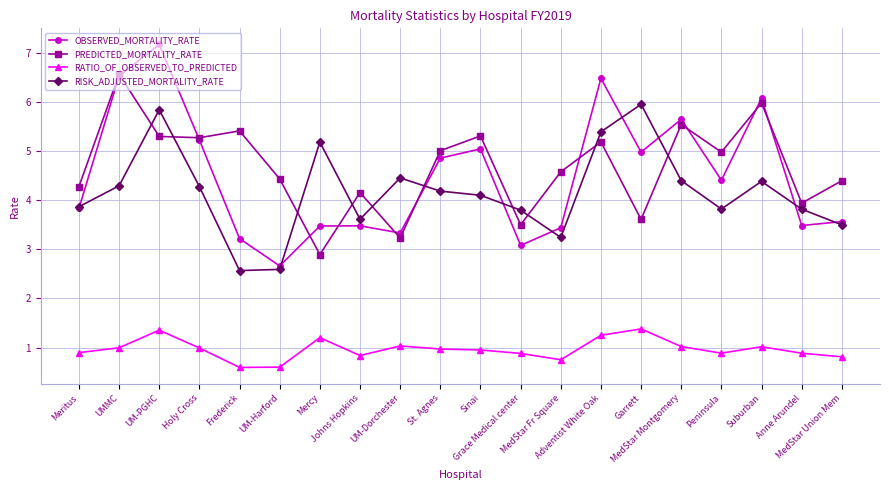

The RATIO_OF_OBSERVED_TO_PREDICTED series shows 0.8 at MedStar Union Mem. True or false?

True